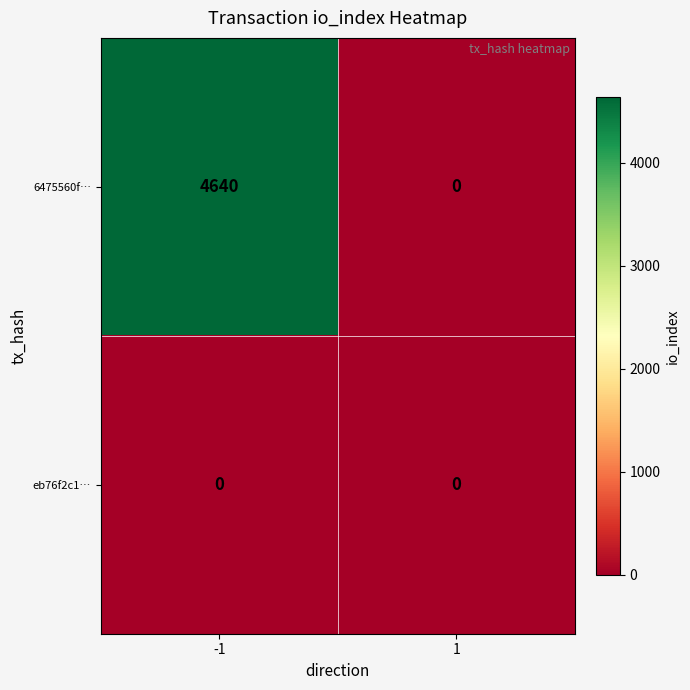

Rank the series at -1 from lowest to highest value.

eb76f2c1…, 6475560f…